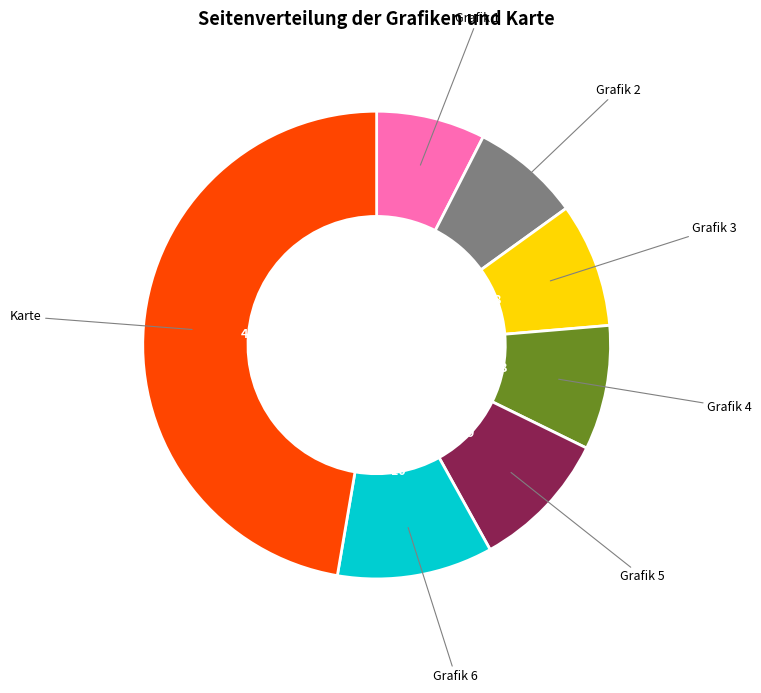

Is there a majority slice in this chart?

No